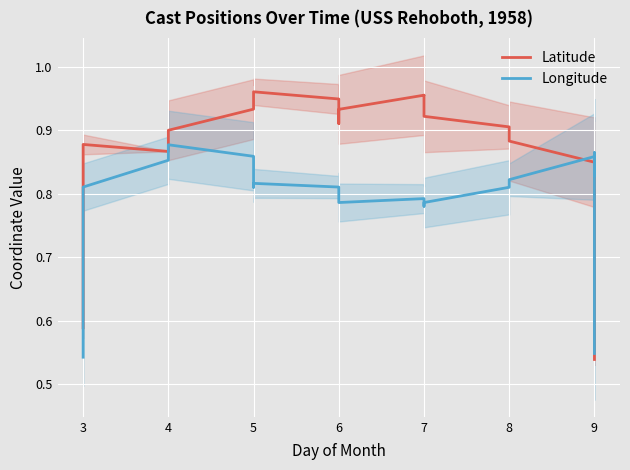

Is this an area chart (filled region under the line)?

No